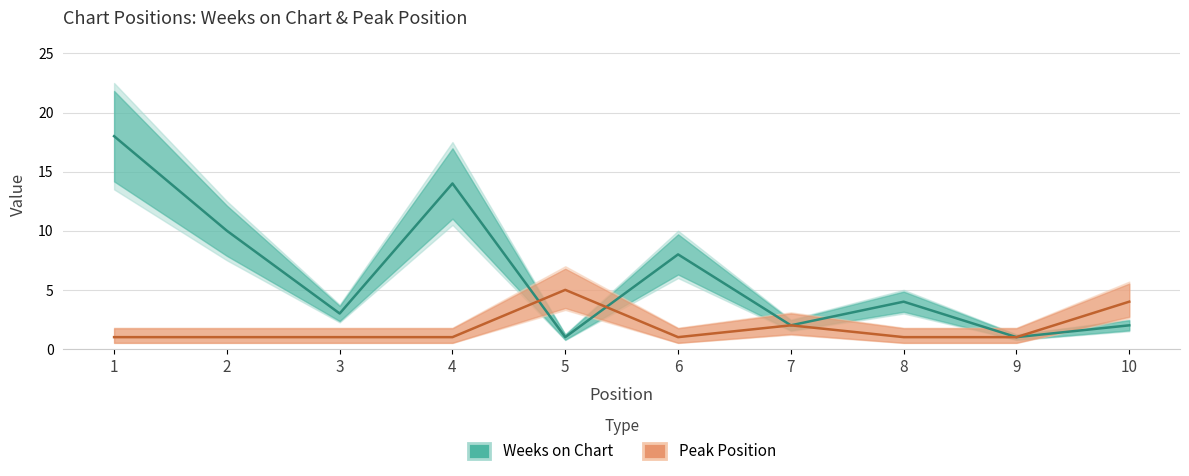

Is it true that Weeks on Chart equals 2 at 8?

False